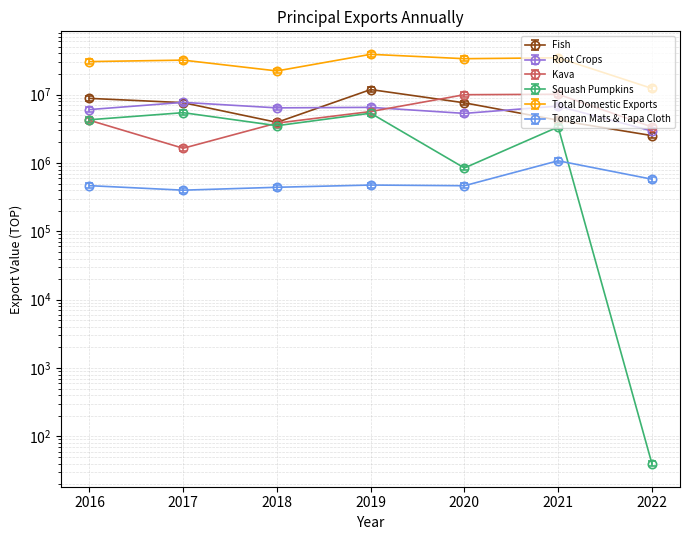

In Tongan Mats & Tapa Cloth, how many points are lower than both neighbors (excluding endpoints)?

2